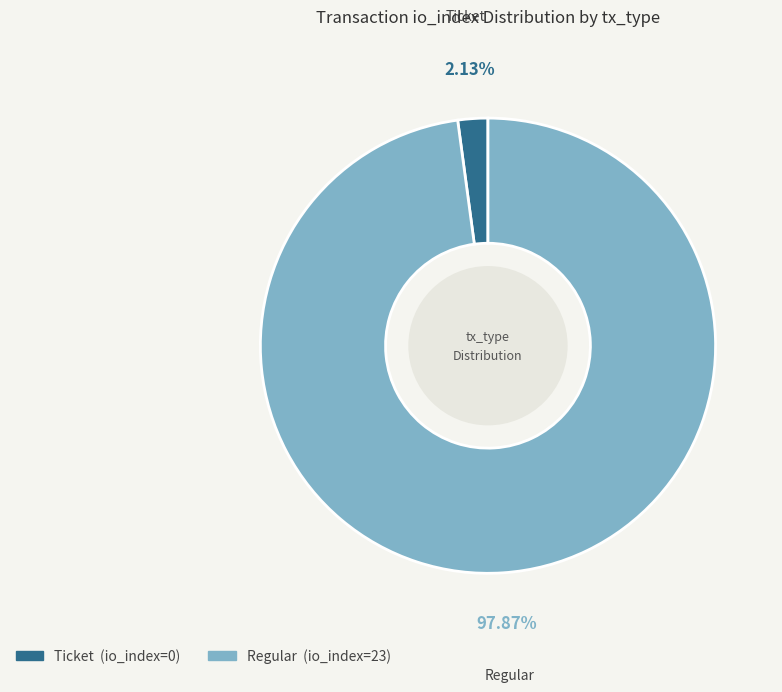

How many segments does this pie chart have?

2